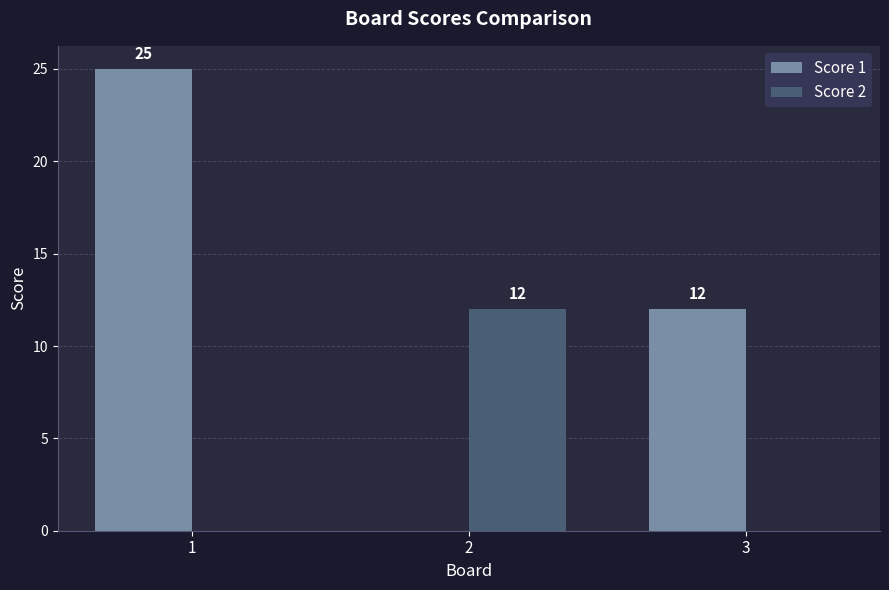

Reading left to right, transcribe all the data shown in this chart.

Score 1: 25	0	12
Score 2: 0	12	0